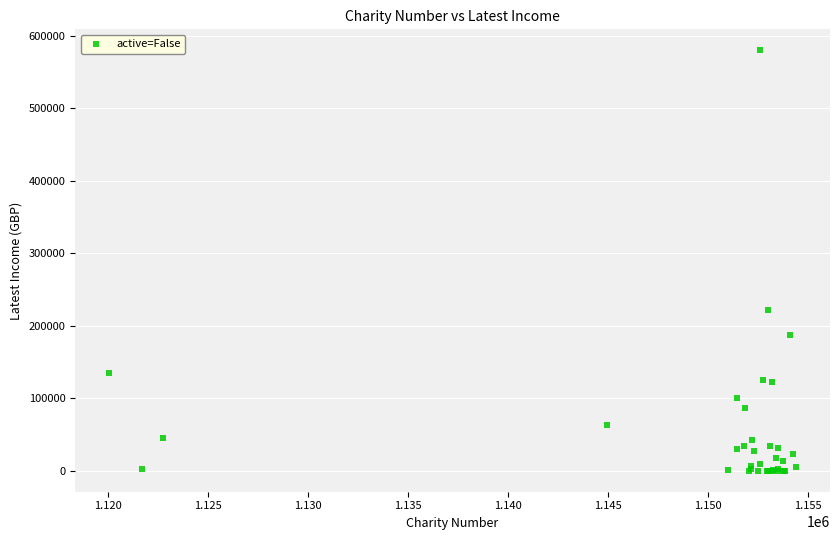

What Y value in the scatter plot is closest to 290047?

221753